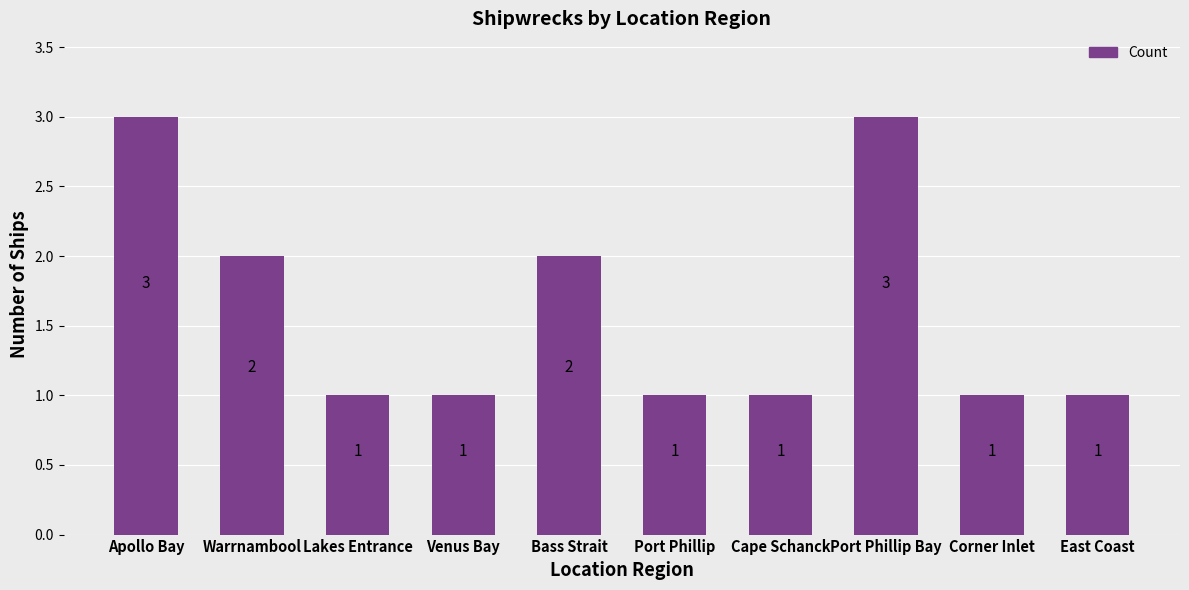

What is the label of the 8th bar from the right?

Lakes Entrance